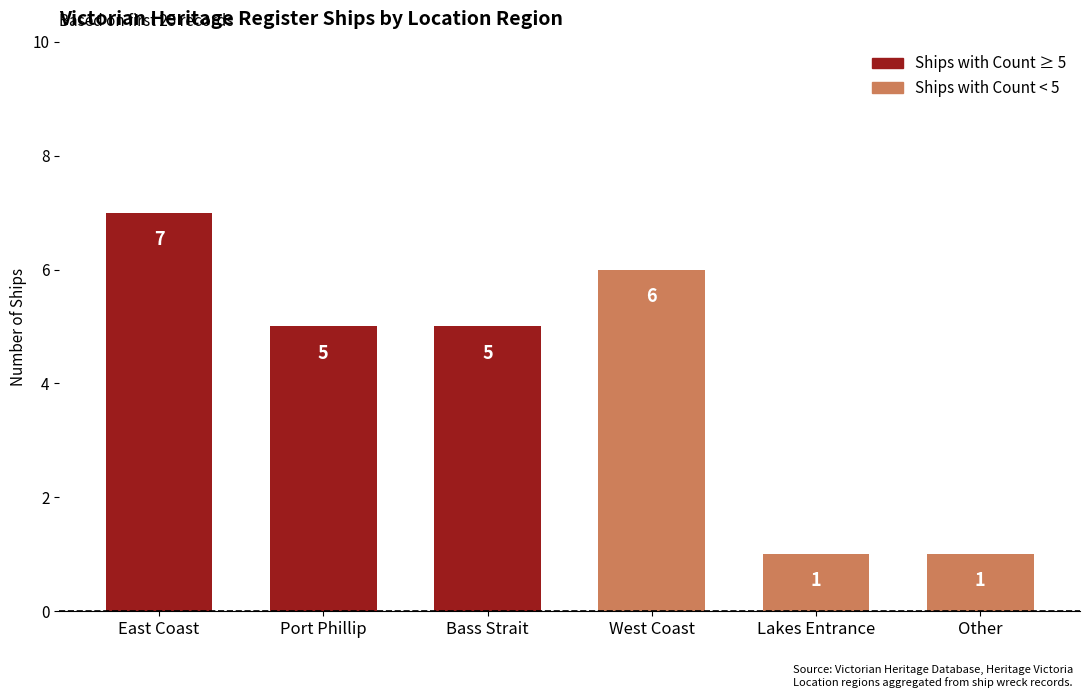

What is the label of the 6th bar from the left?

Other